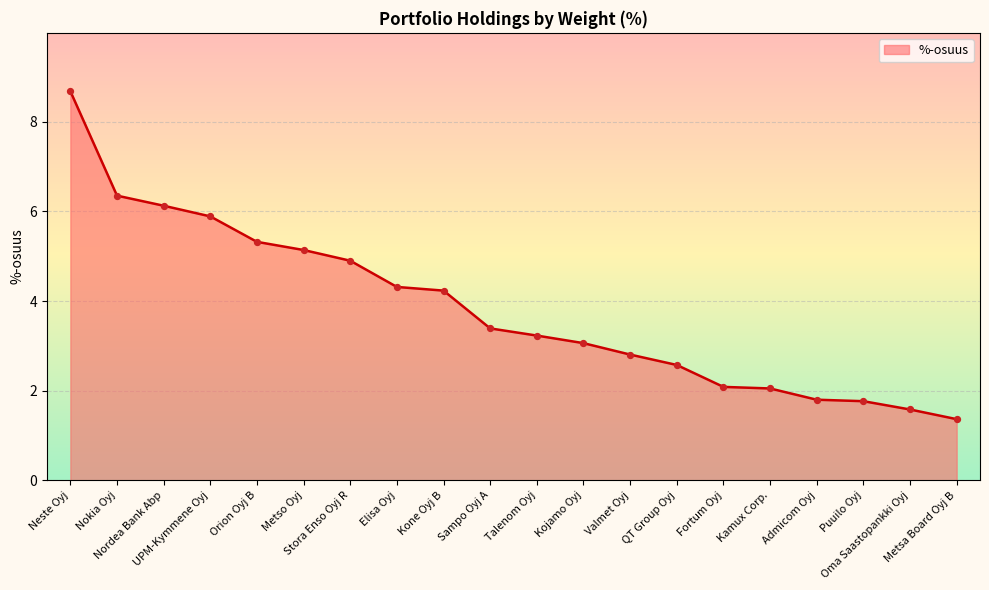

Approximately how many times larger is the value at Nordea Bank Abp compared to Orion Oyj B?

1.2